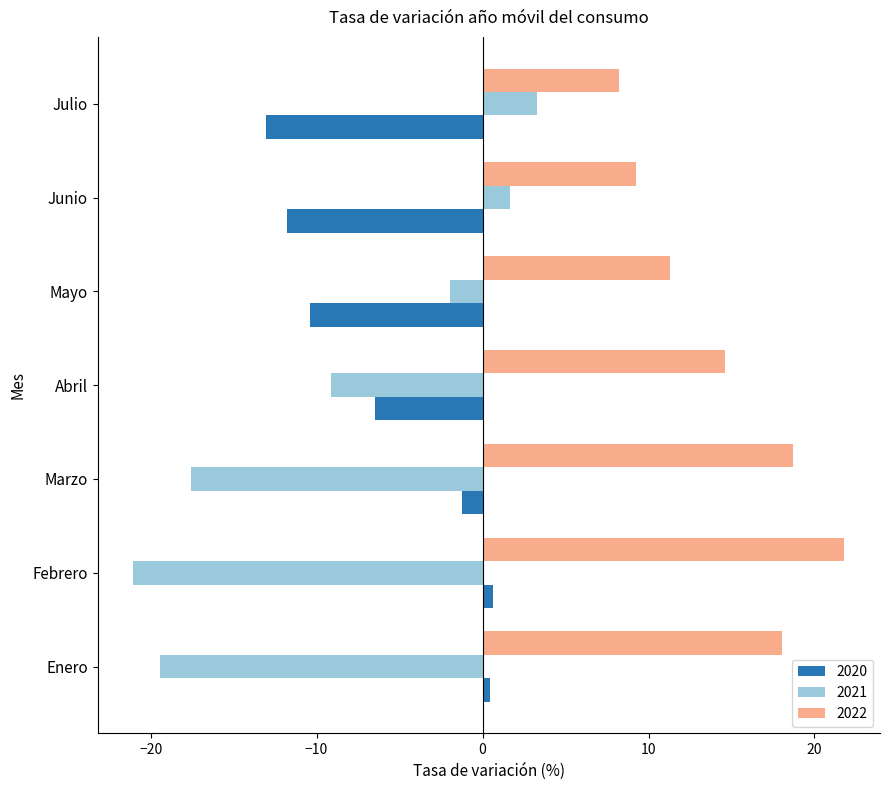

Which series has the largest total across all categories?

2022